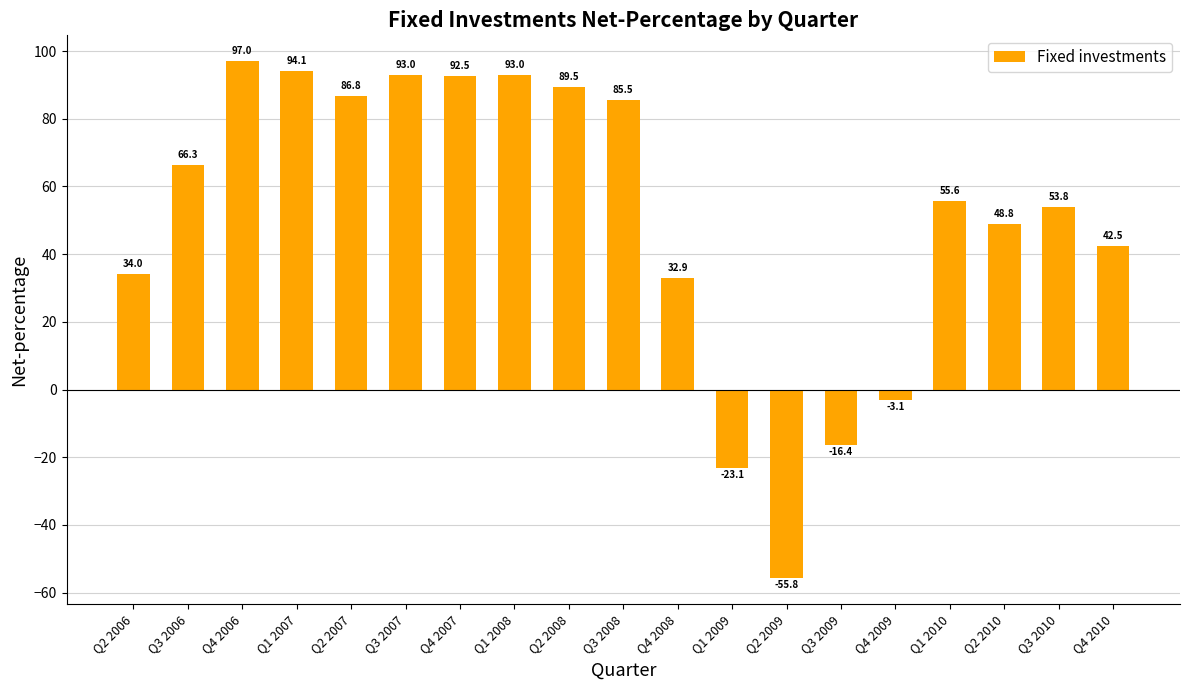

How many values are above zero?

15